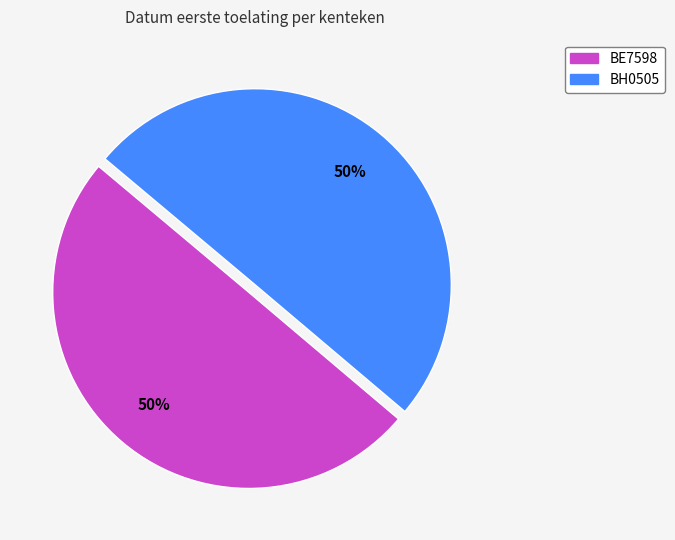

Count the number of slices in the pie.

2